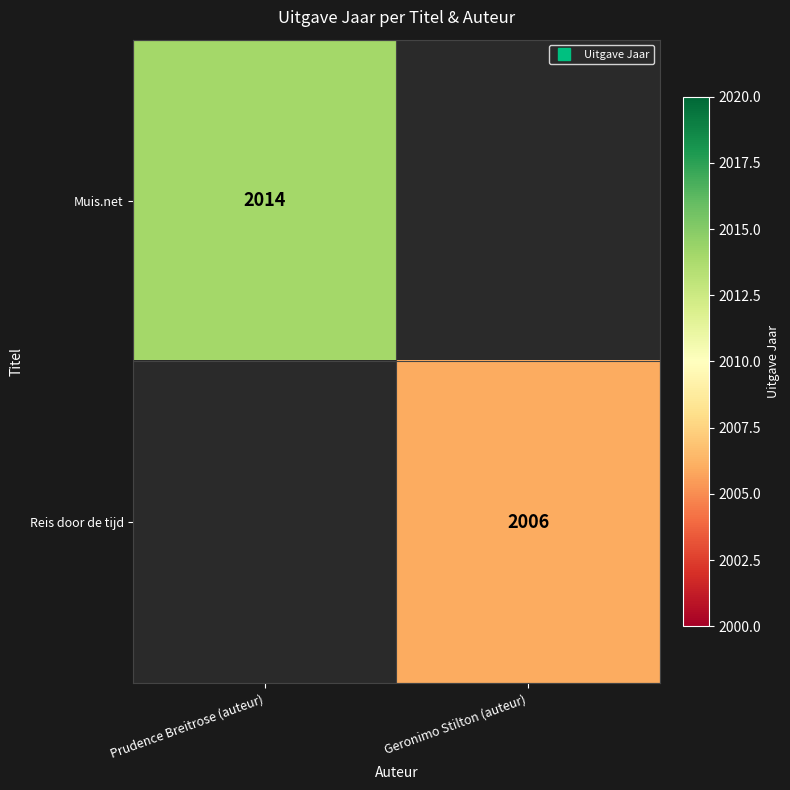

The Reis door de tijd series shows 2006 at Geronimo Stilton (auteur). True or false?

True